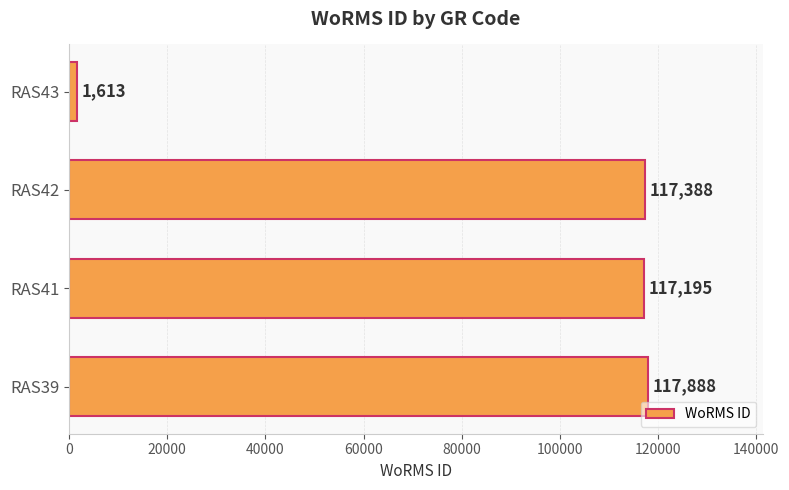

Between RAS43 and RAS41, which is larger?

RAS41